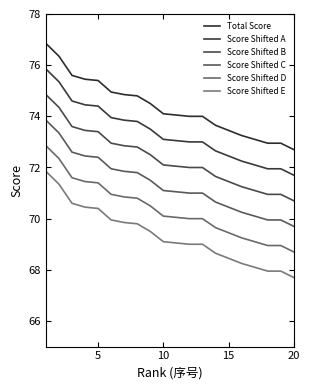

True or false: Score Shifted D and Score Shifted B cross at least once.

False